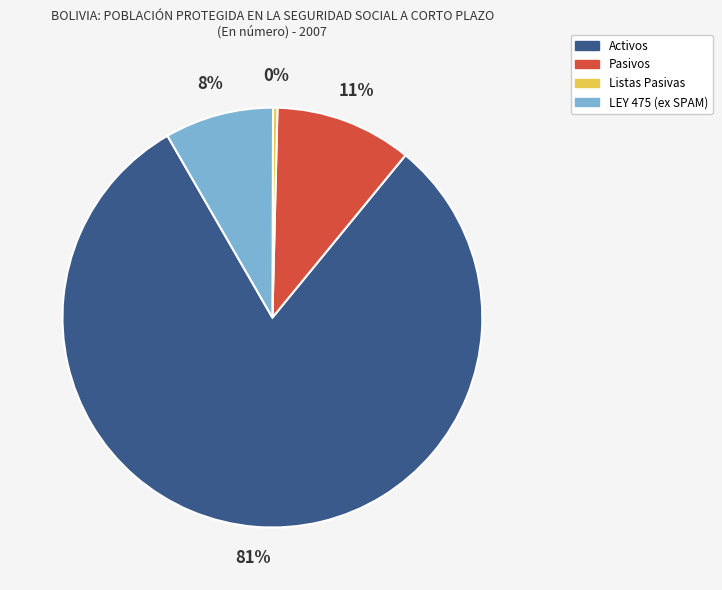

To the nearest percent, what percentage of the pie is Activos?

81%